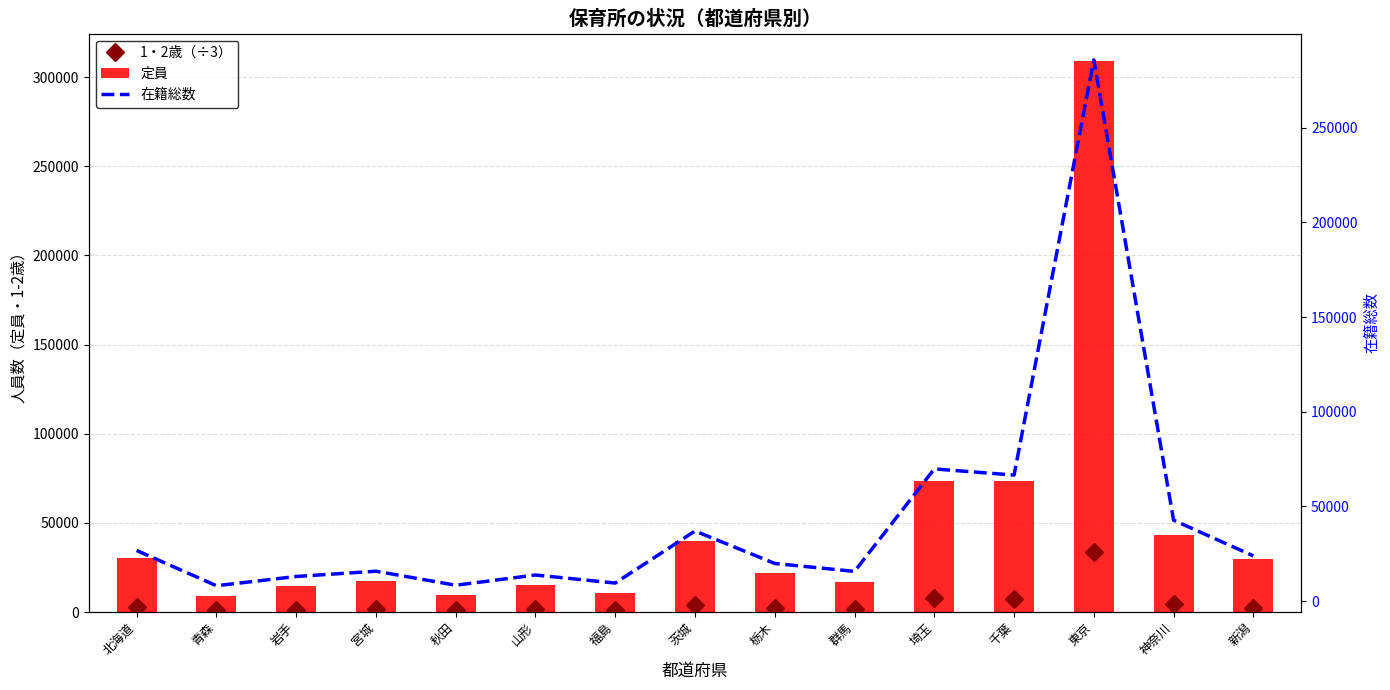

What is the total value across all series at 栃木?

43933.7